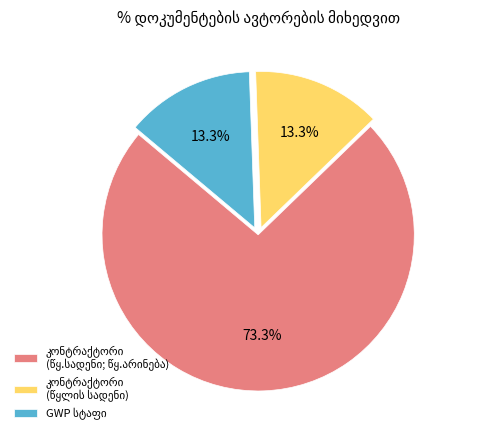

To the nearest percent, what is the difference between the largest and smallest slice percentages?

60%